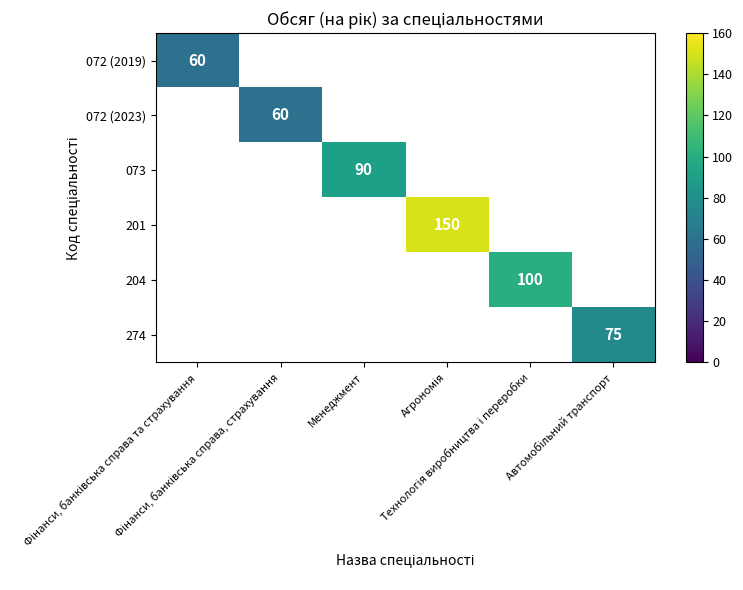

How many categories are shown in the chart?

6